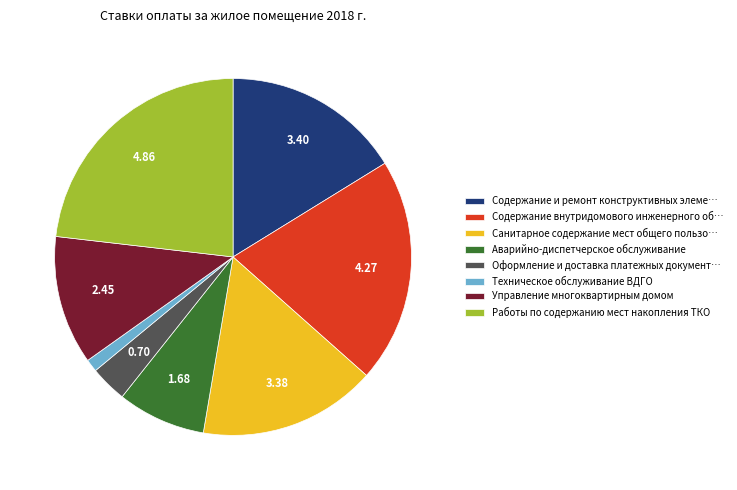

Is it true that Работы по содержанию мест накопления ТКО is 23% of the pie?

True